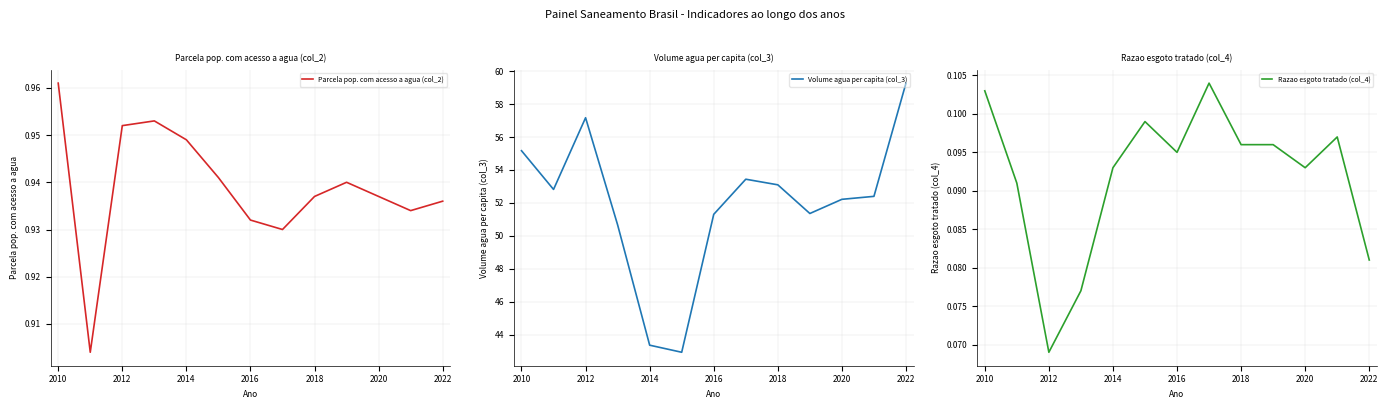

At which label does Volume agua per capita (col_3) first exceed 52?

2010